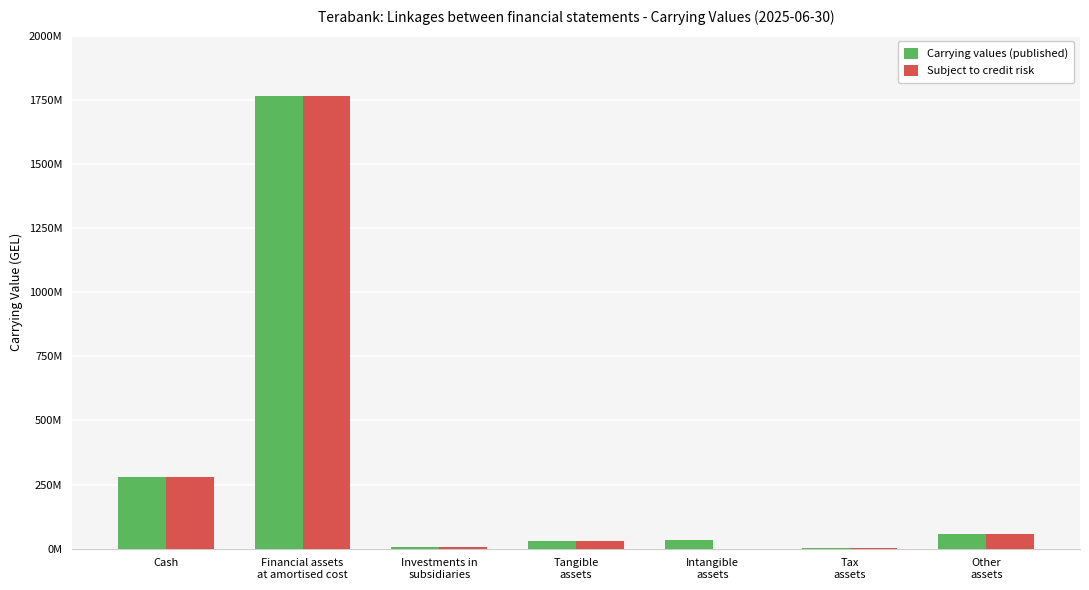

What are all the series names shown in the legend?

Carrying values (published), Subject to credit risk